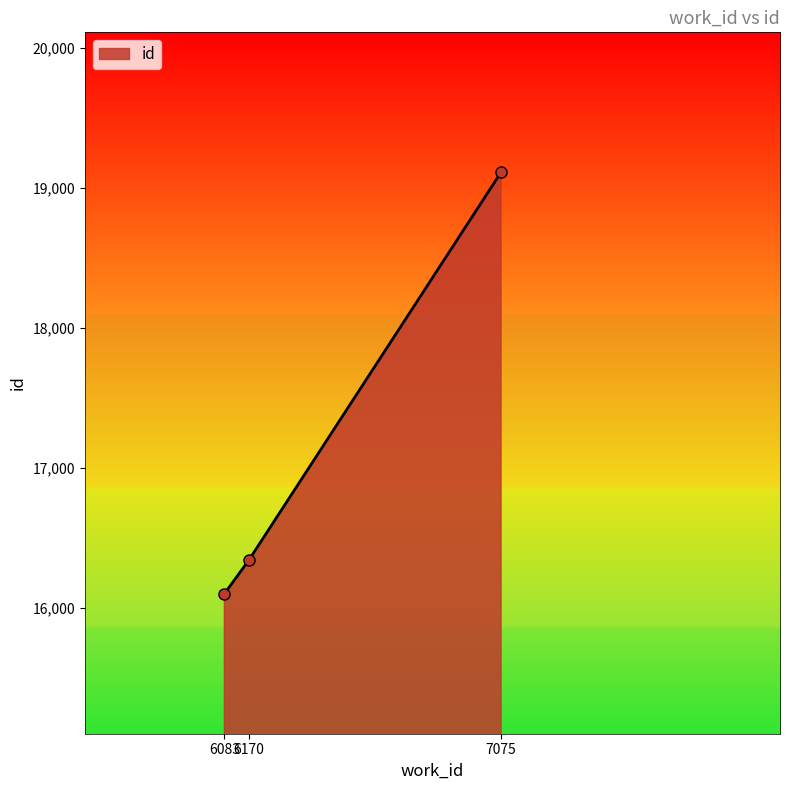

List the labels in order of value, smallest first.

6083, 6170, 7075